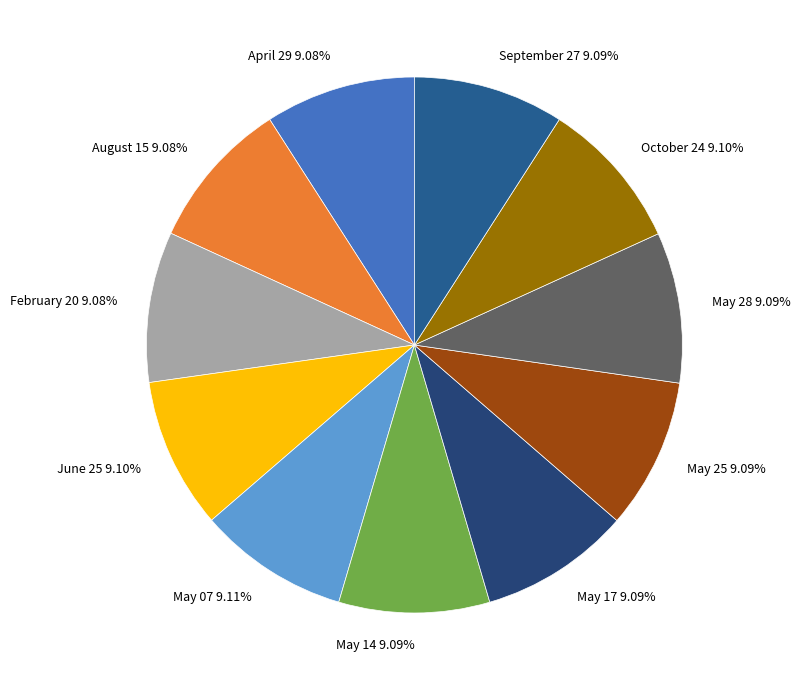

What percentage is NOT represented by May 28?

90.9%